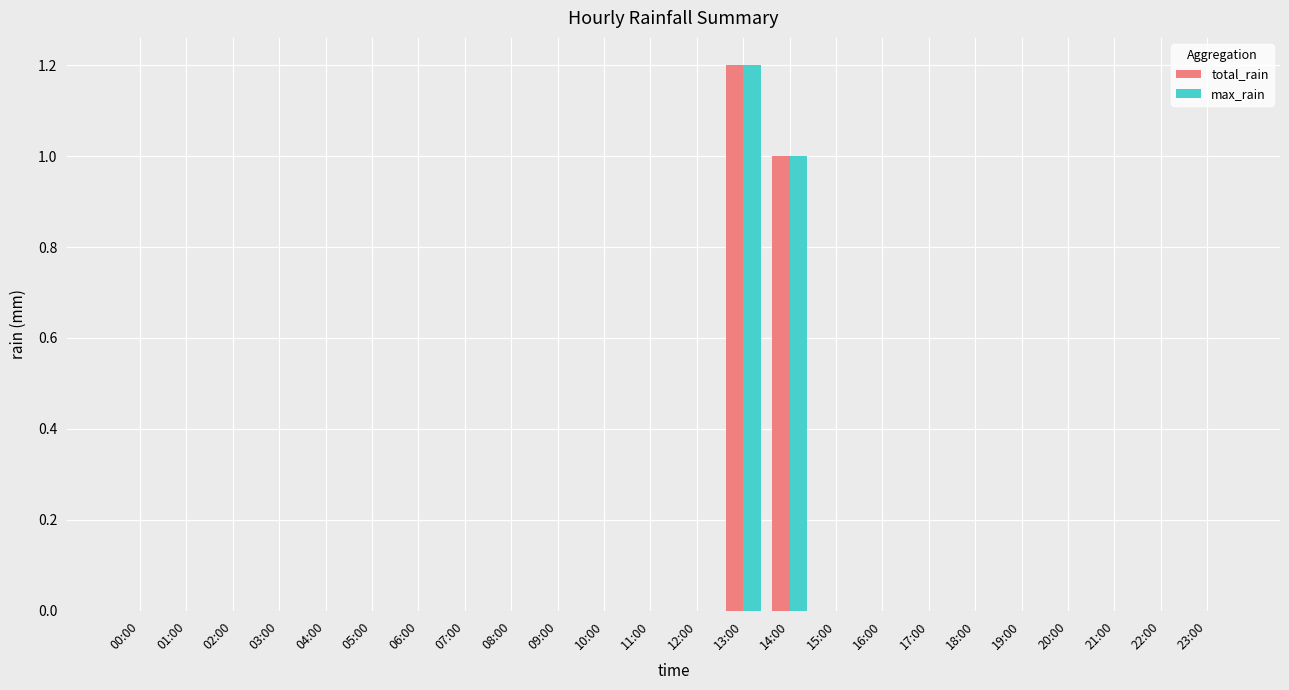

Reading left to right, list all the values displayed in this chart.

total_rain: 00:00=0.0	01:00=0.0	02:00=0.0	03:00=0.0	04:00=0.0	05:00=0.0	06:00=0.0	07:00=0.0	08:00=0.0	09:00=0.0	10:00=0.0	11:00=0.0	12:00=0.0	13:00=1.2	14:00=1.0	15:00=0.0	16:00=0.0	17:00=0.0	18:00=0.0	19:00=0.0	20:00=0.0	21:00=0.0	22:00=0.0	23:00=0.0
max_rain: 00:00=0.0	01:00=0.0	02:00=0.0	03:00=0.0	04:00=0.0	05:00=0.0	06:00=0.0	07:00=0.0	08:00=0.0	09:00=0.0	10:00=0.0	11:00=0.0	12:00=0.0	13:00=1.2	14:00=1.0	15:00=0.0	16:00=0.0	17:00=0.0	18:00=0.0	19:00=0.0	20:00=0.0	21:00=0.0	22:00=0.0	23:00=0.0